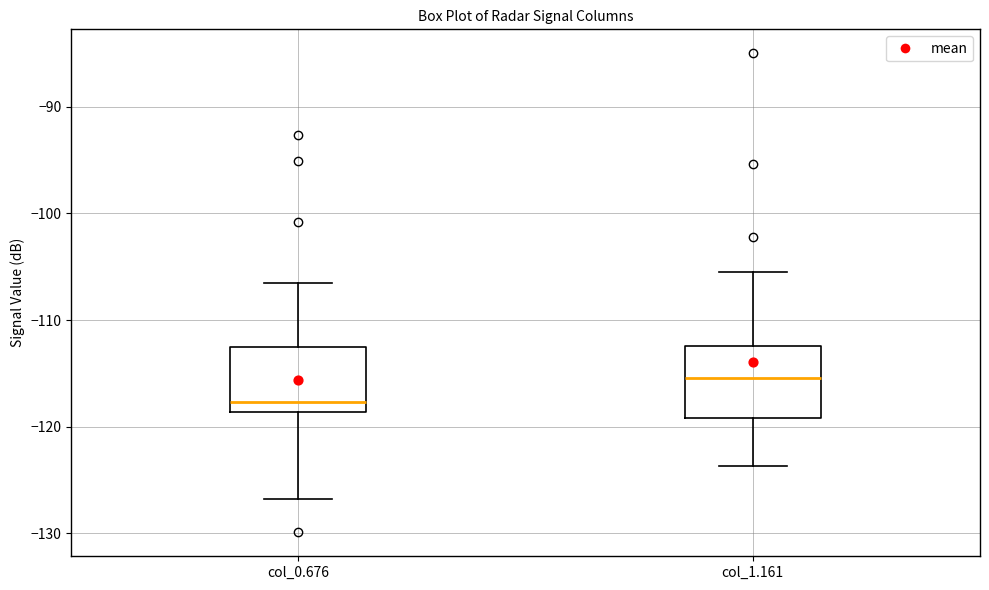

Where does the upper whisker of the box for col_0.676 end on the y-axis? The values are not printed on the chart, so give them approximately, as read against the axis.

-106